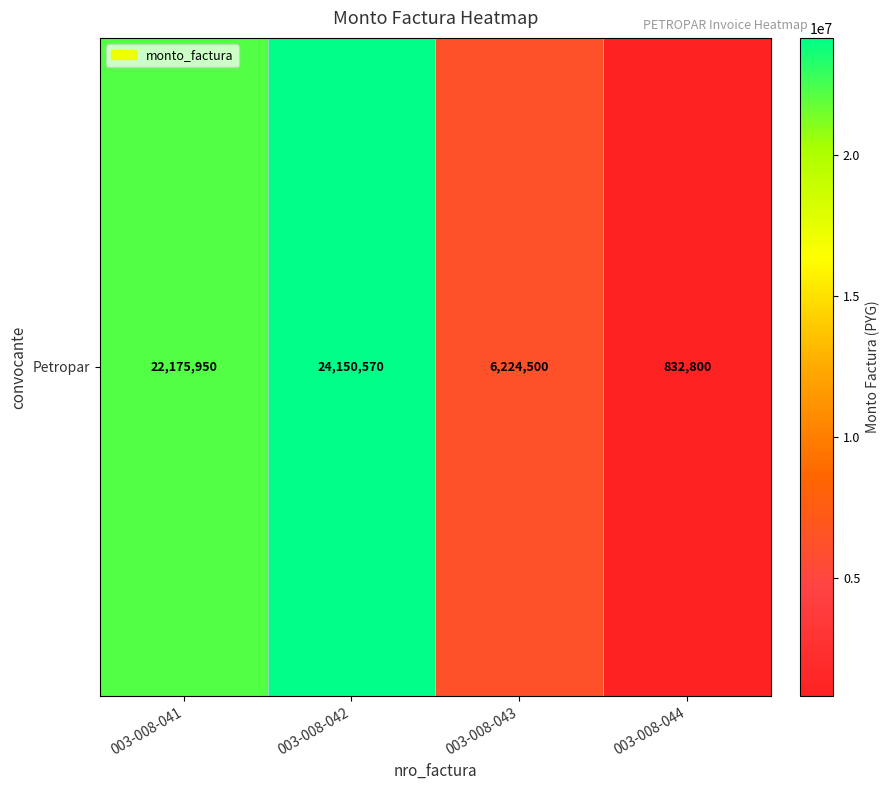

Read the value at 003-008-041.

22175950